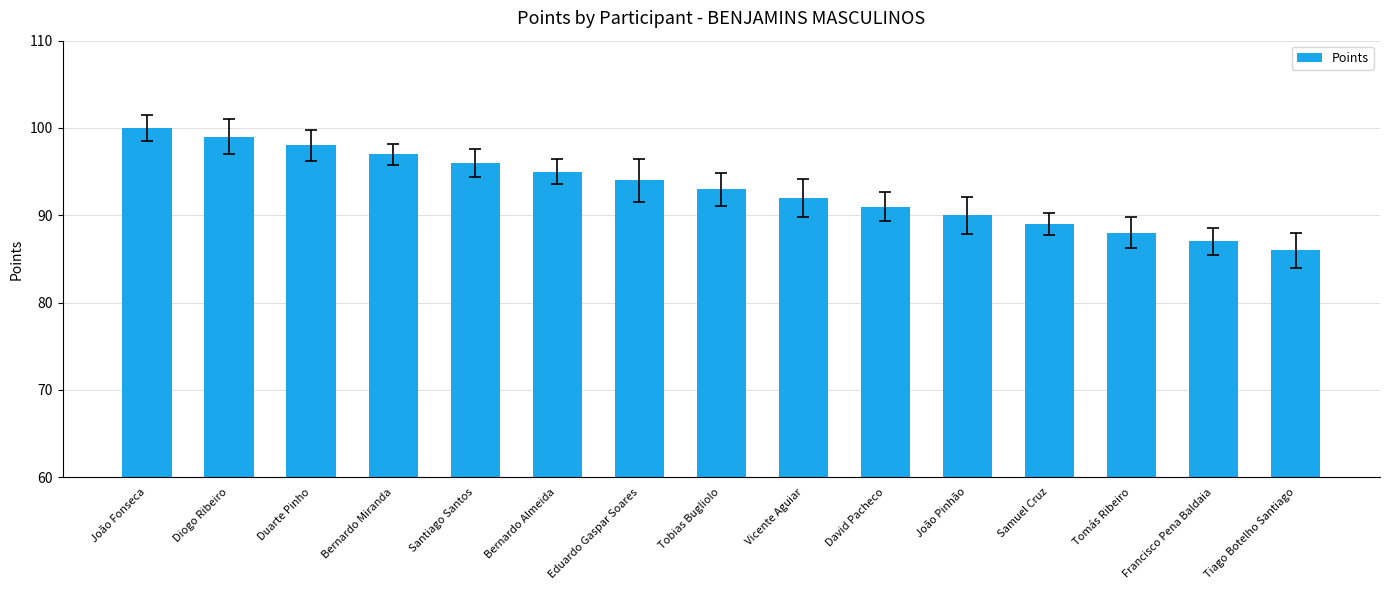

What is the sum of the values at David Pacheco and Samuel Cruz?

180